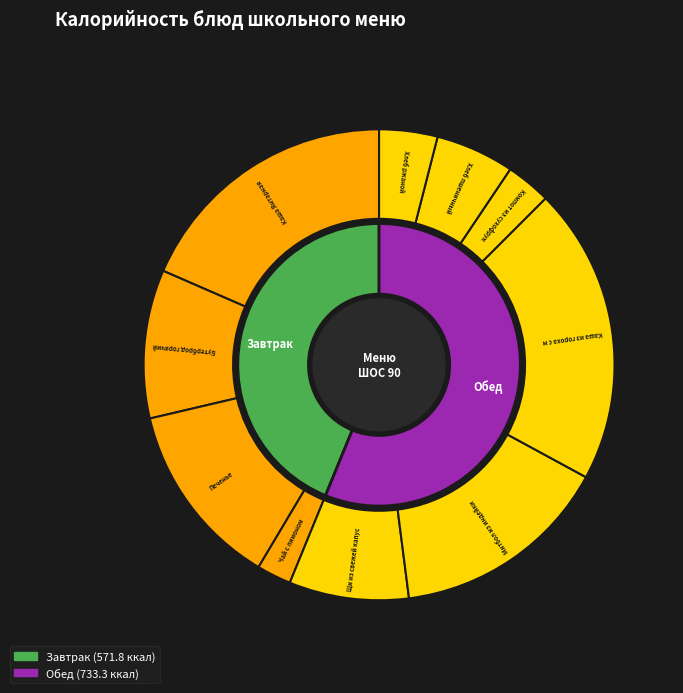

What is the smallest slice in the pie chart?

Чай с лимоном (завтрак)